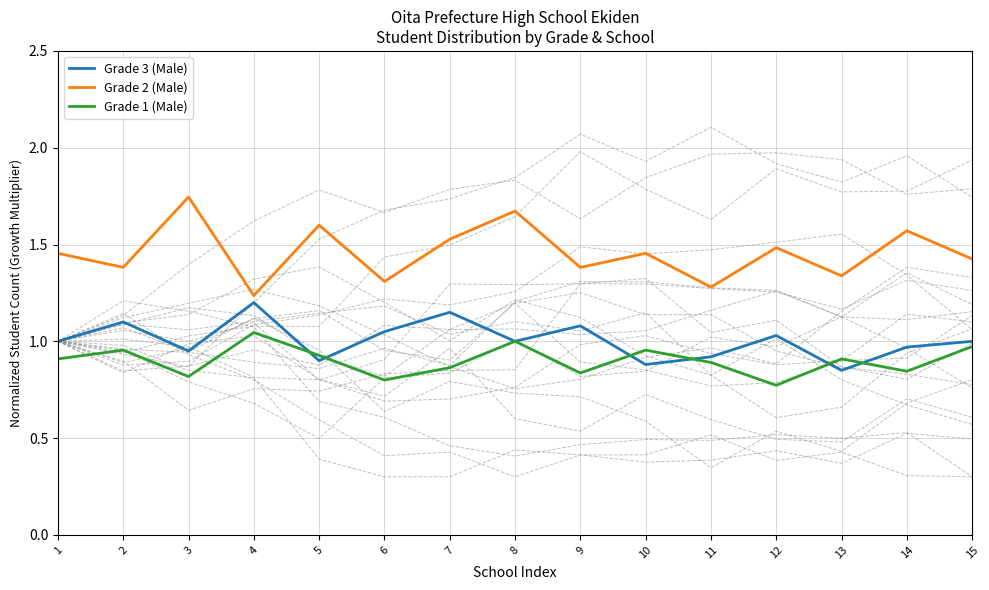

Reading right to left, extract all data points from this chart.

Grade 3 (Male): 15=1.0	14=1.0	13=0.8	12=1.0	11=0.9	10=0.9	9=1.1	8=1.0	7=1.1	6=1.1	5=0.9	4=1.2	3=0.9	2=1.1	1=1.0
Grade 2 (Male): 15=1.4	14=1.6	13=1.3	12=1.5	11=1.3	10=1.5	9=1.4	8=1.7	7=1.5	6=1.3	5=1.6	4=1.2	3=1.7	2=1.4	1=1.5
Grade 1 (Male): 15=1.0	14=0.8	13=0.9	12=0.8	11=0.9	10=1.0	9=0.8	8=1.0	7=0.9	6=0.8	5=0.9	4=1.0	3=0.8	2=1.0	1=0.9